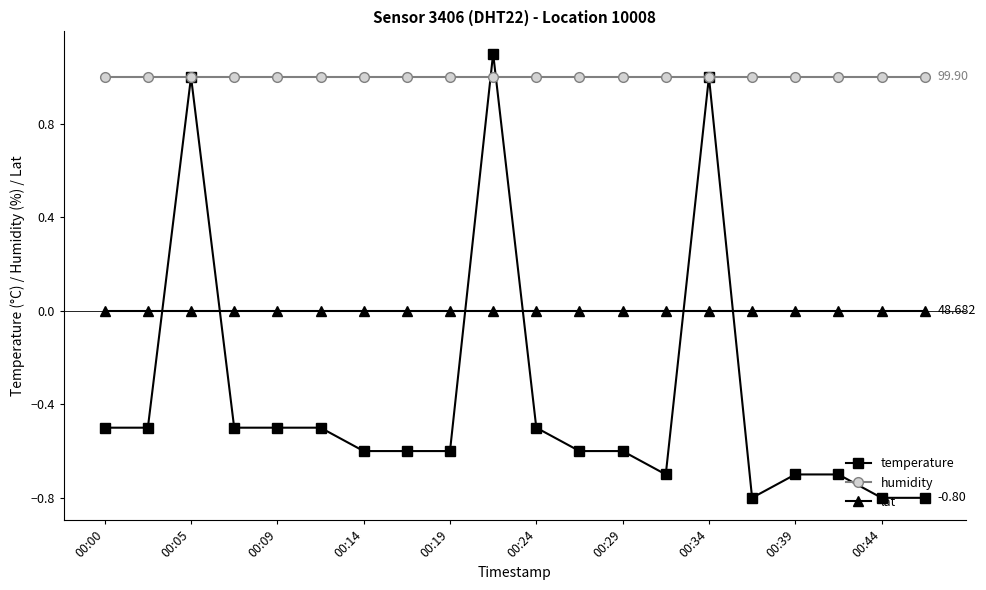

What is the difference between the maximum and minimum values in the temperature series?

1.9